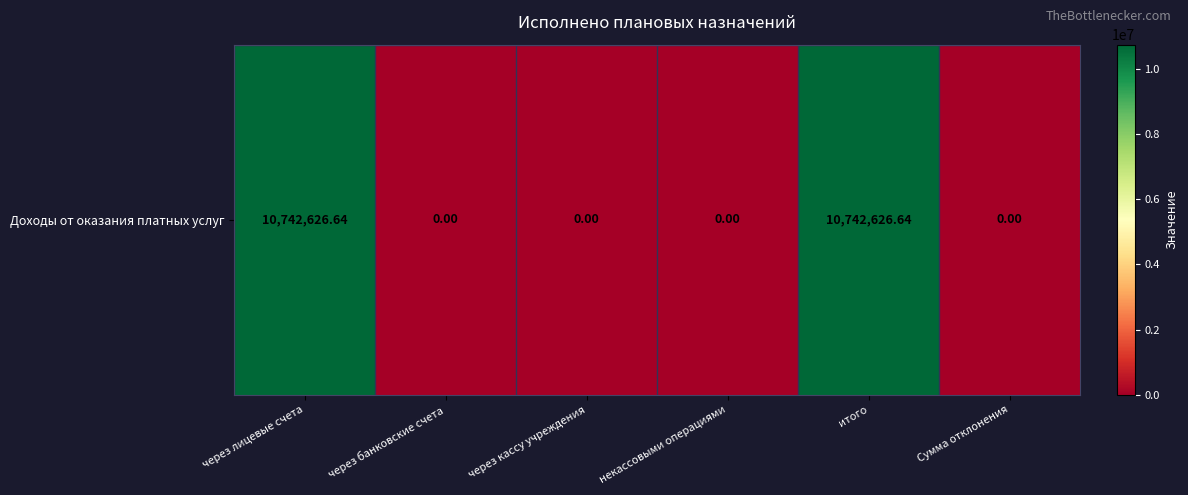

The value at через банковские счета is 0.0. True or false?

True